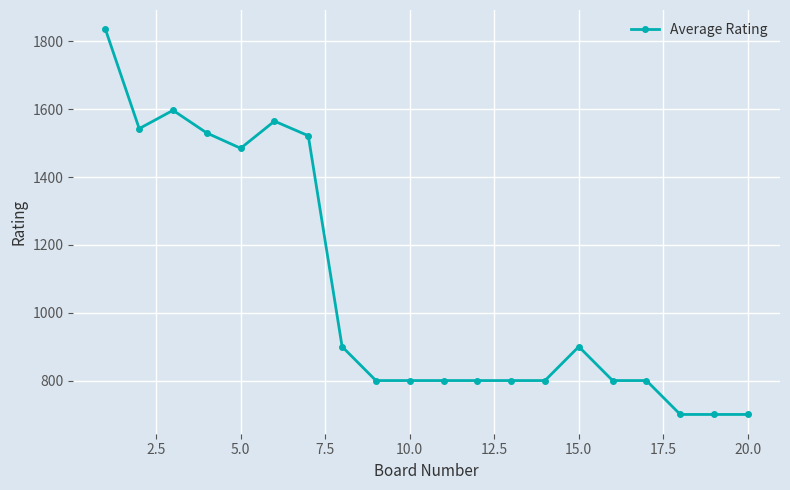

What is the greatest value displayed?

1836